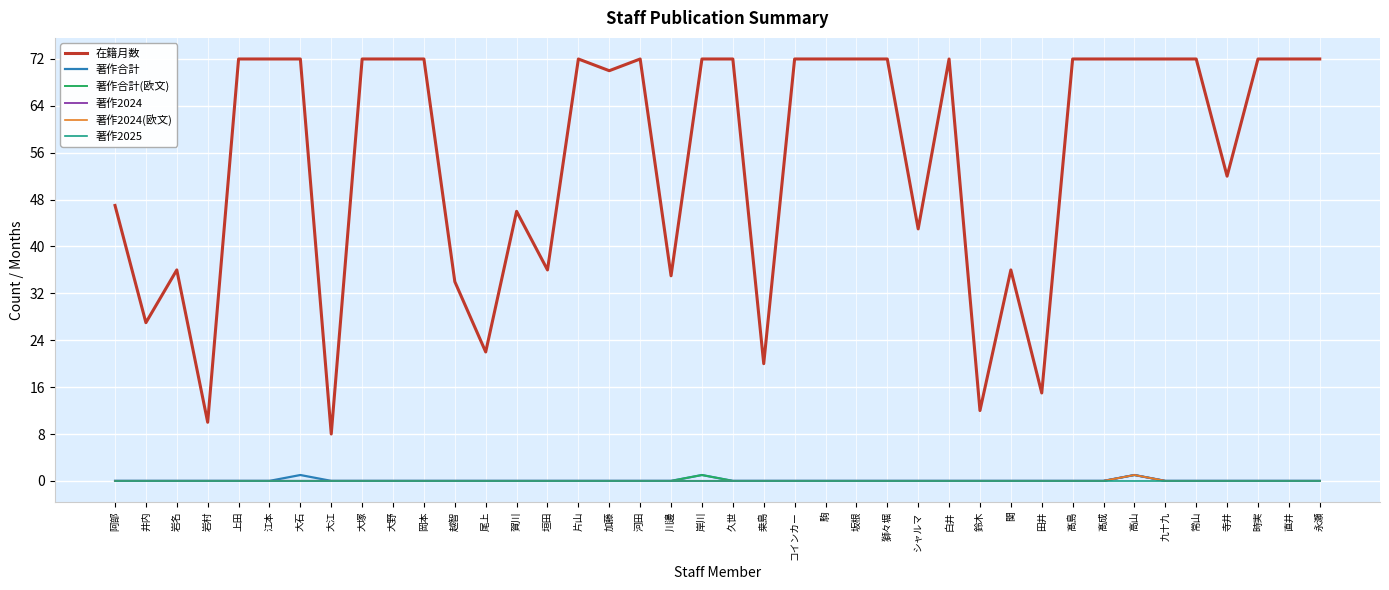

What is the difference between the highest and lowest values at 常山?

72